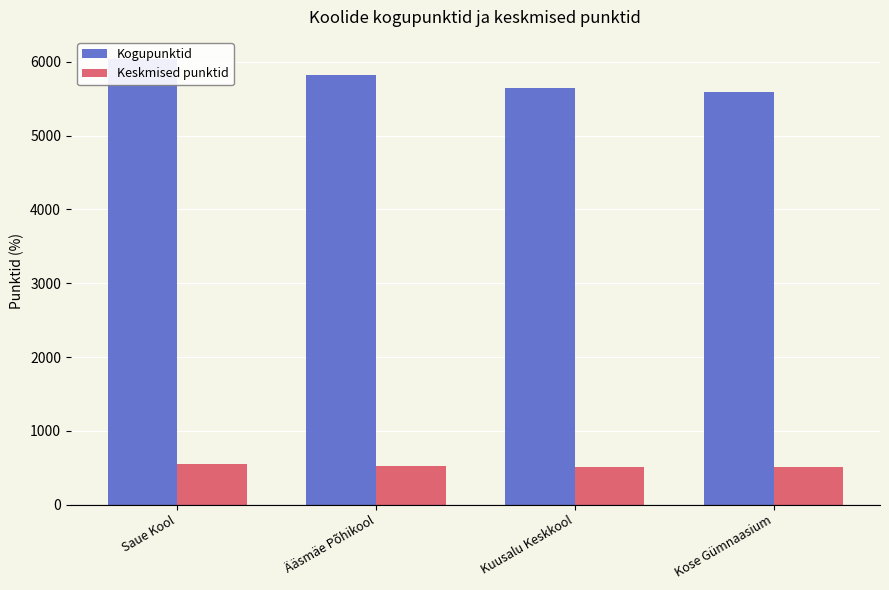

Which series has the largest range (max minus min)?

Kogupunktid